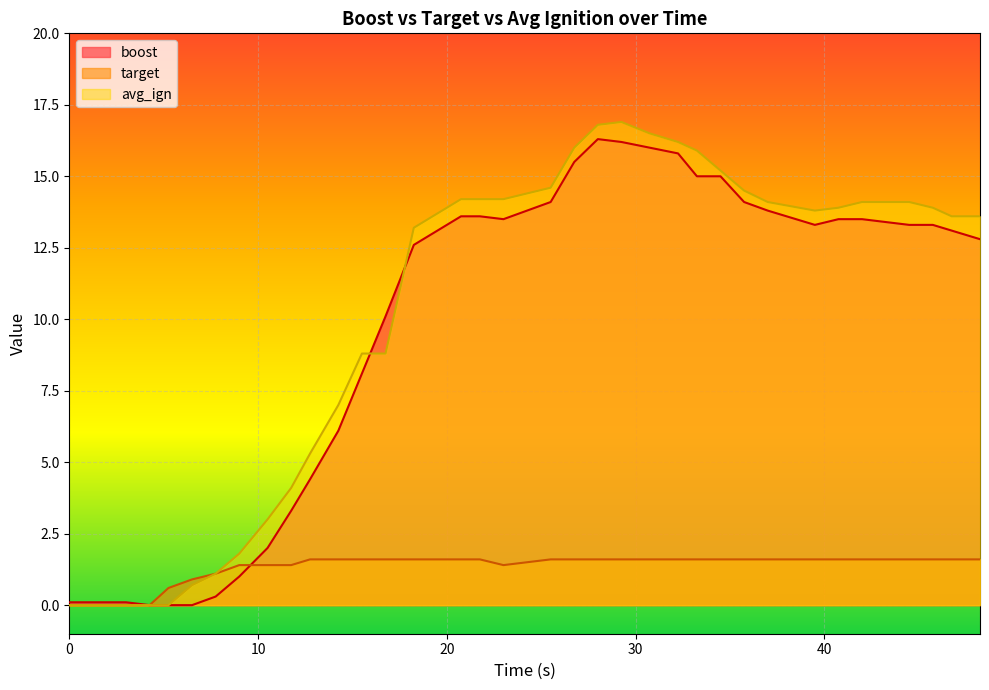

How many categories are shown in the chart?

36